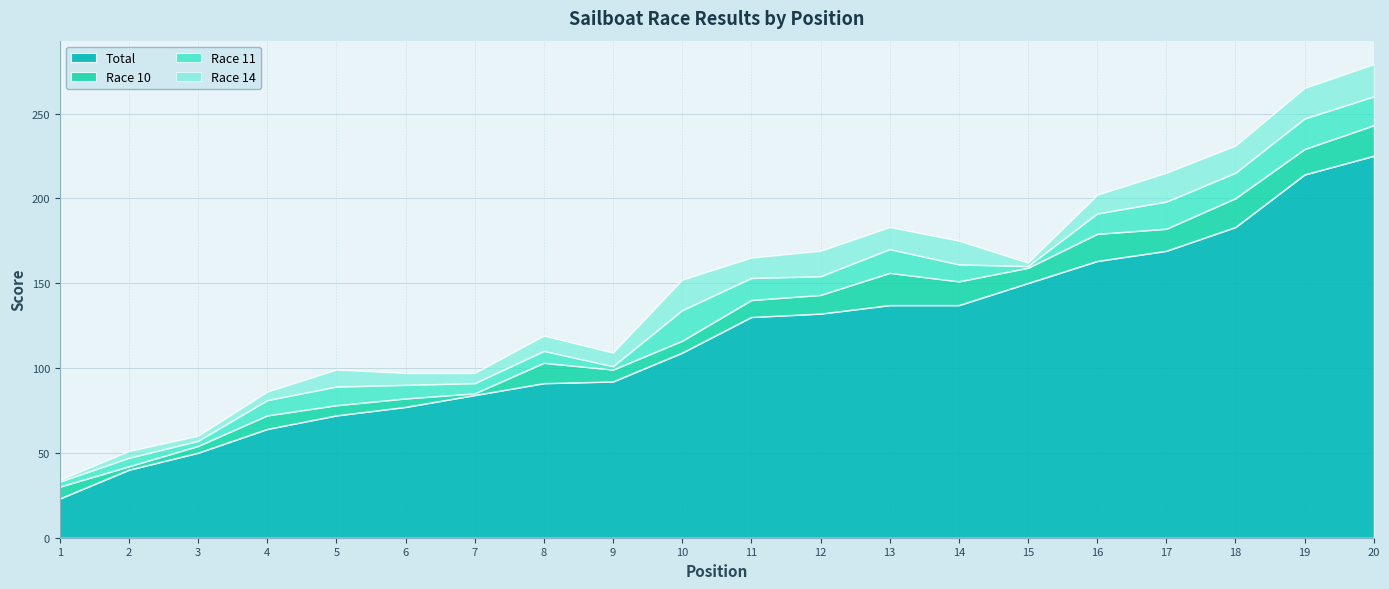

Read the Race 14 value at 11, to the nearest 10.

10